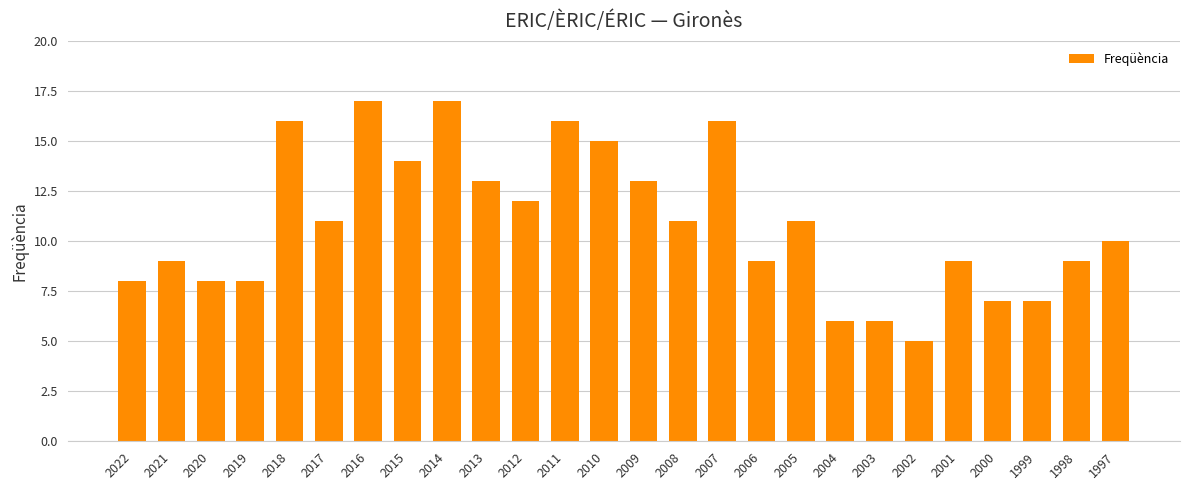

Does the chart contain stacked bars?

No